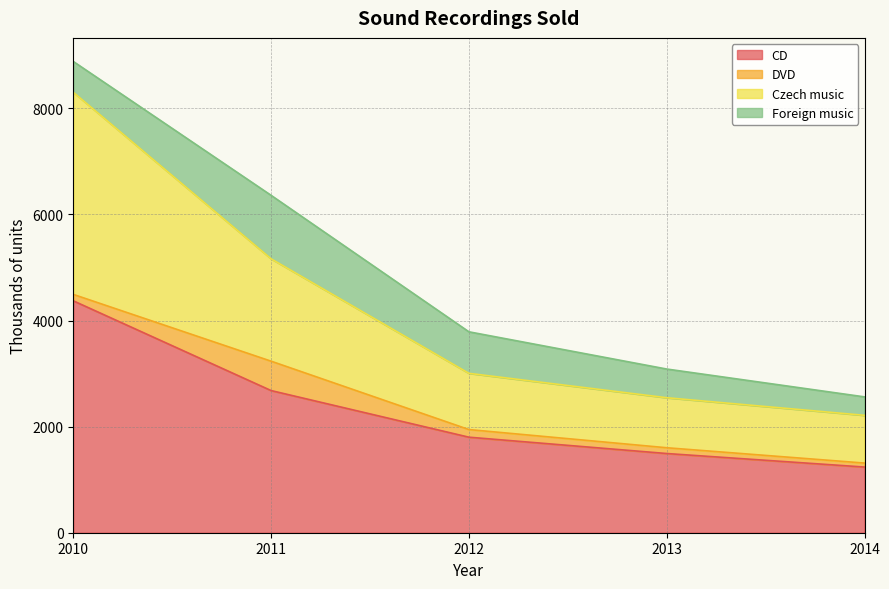

At which category is the sum across all series the highest?

2010